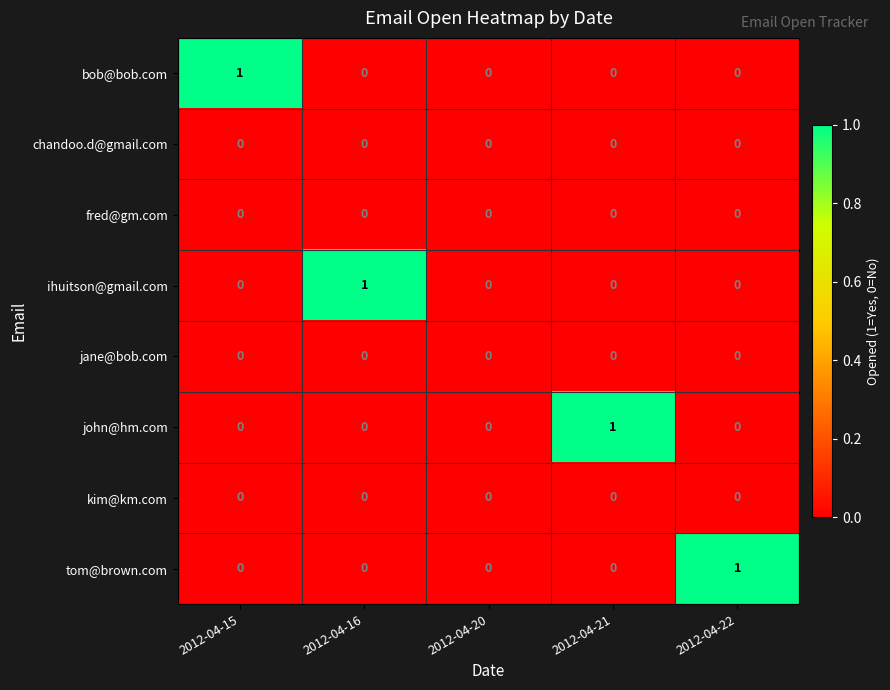

Between 2012-04-15 and 2012-04-20, which series saw the biggest shift?

bob@bob.com